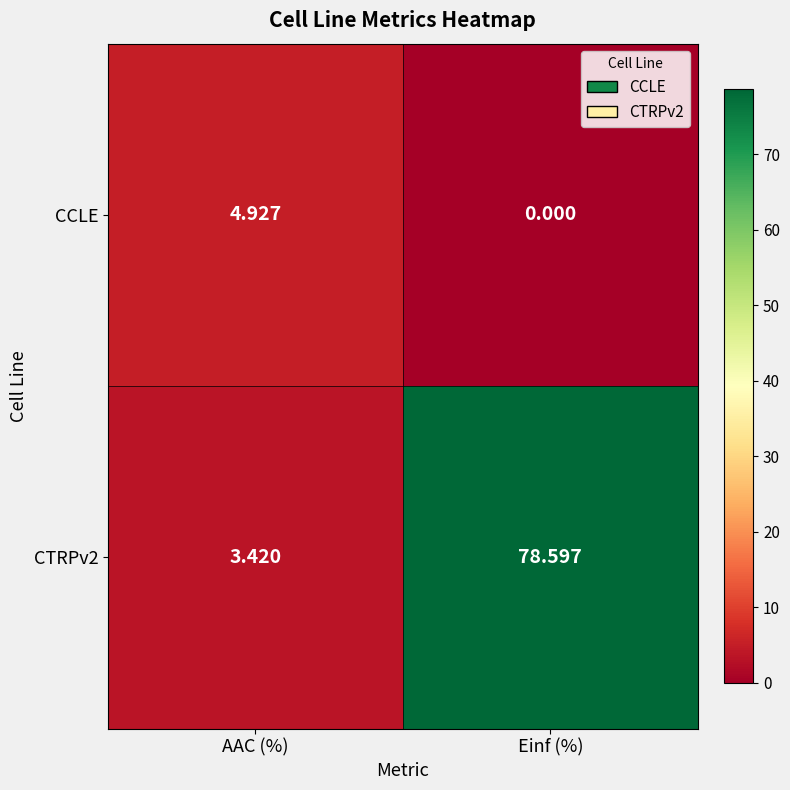

At which category is the sum across all series the highest?

Einf (%)